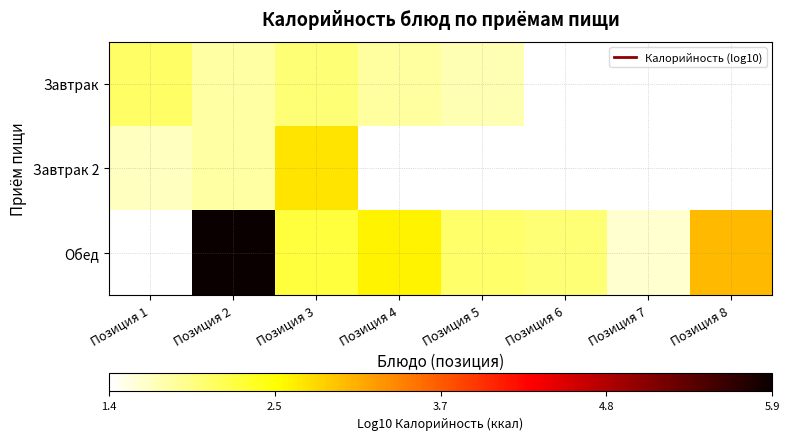

At how many categories does at least one series exceed 2?

7